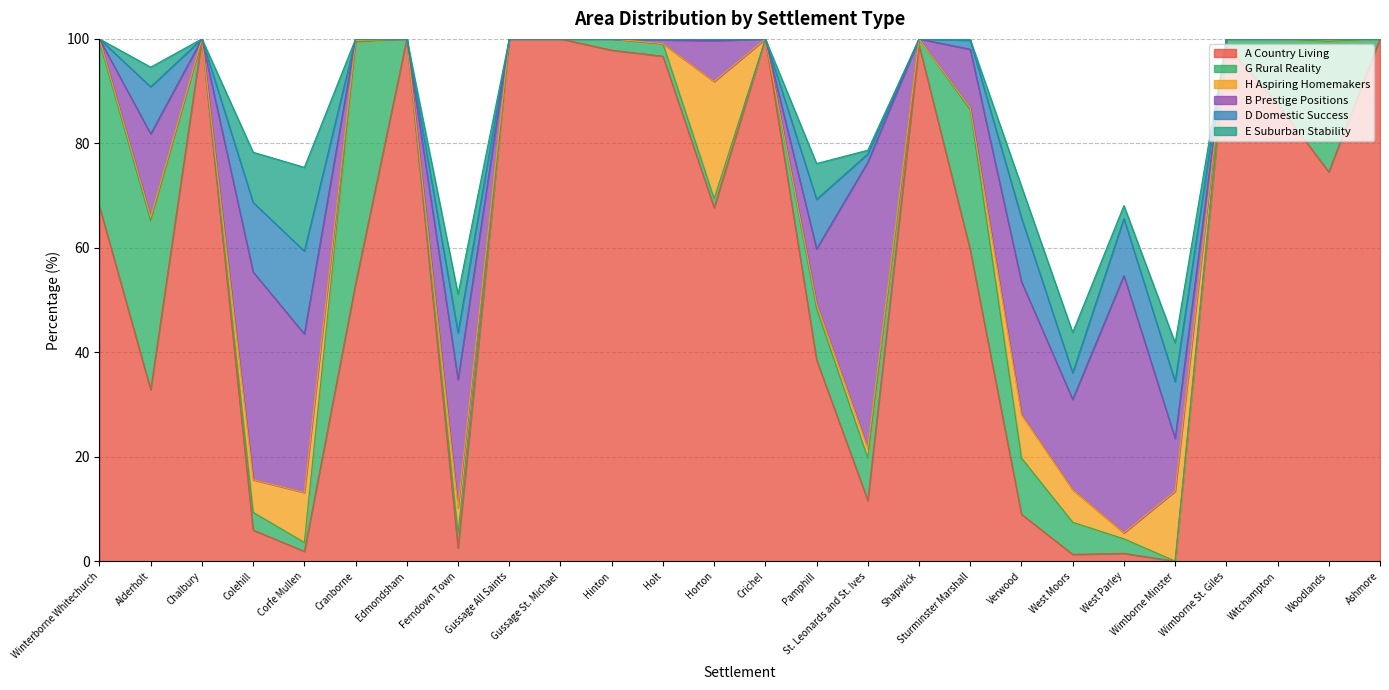

How many series are shown in this chart?

6